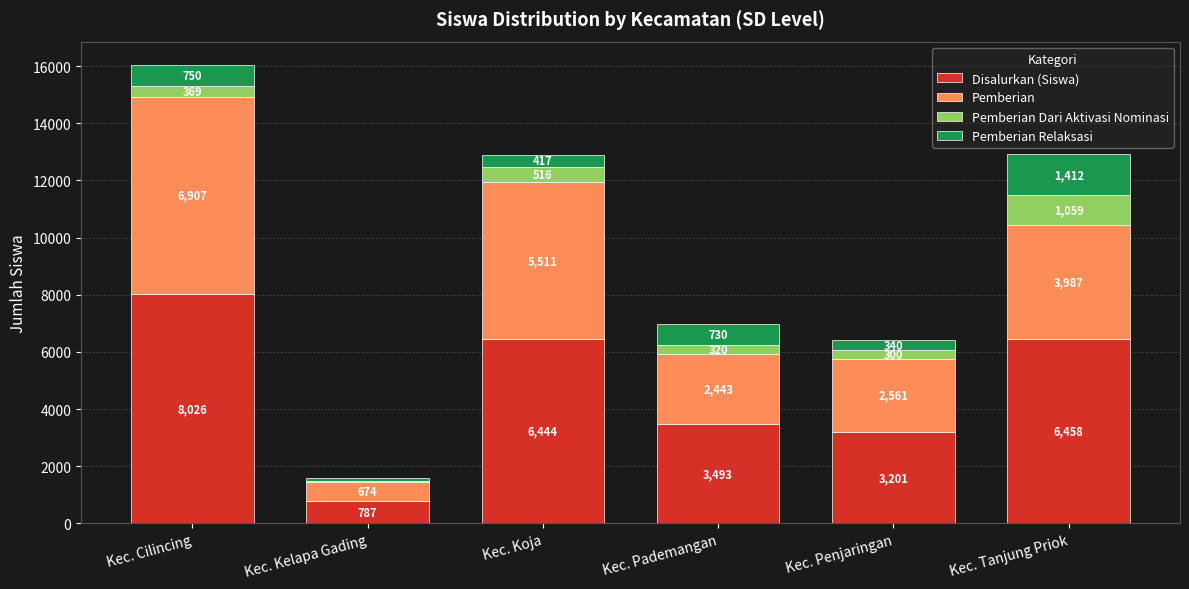

The Disalurkan (Siswa) series shows 3493 at Kec. Pademangan. True or false?

True